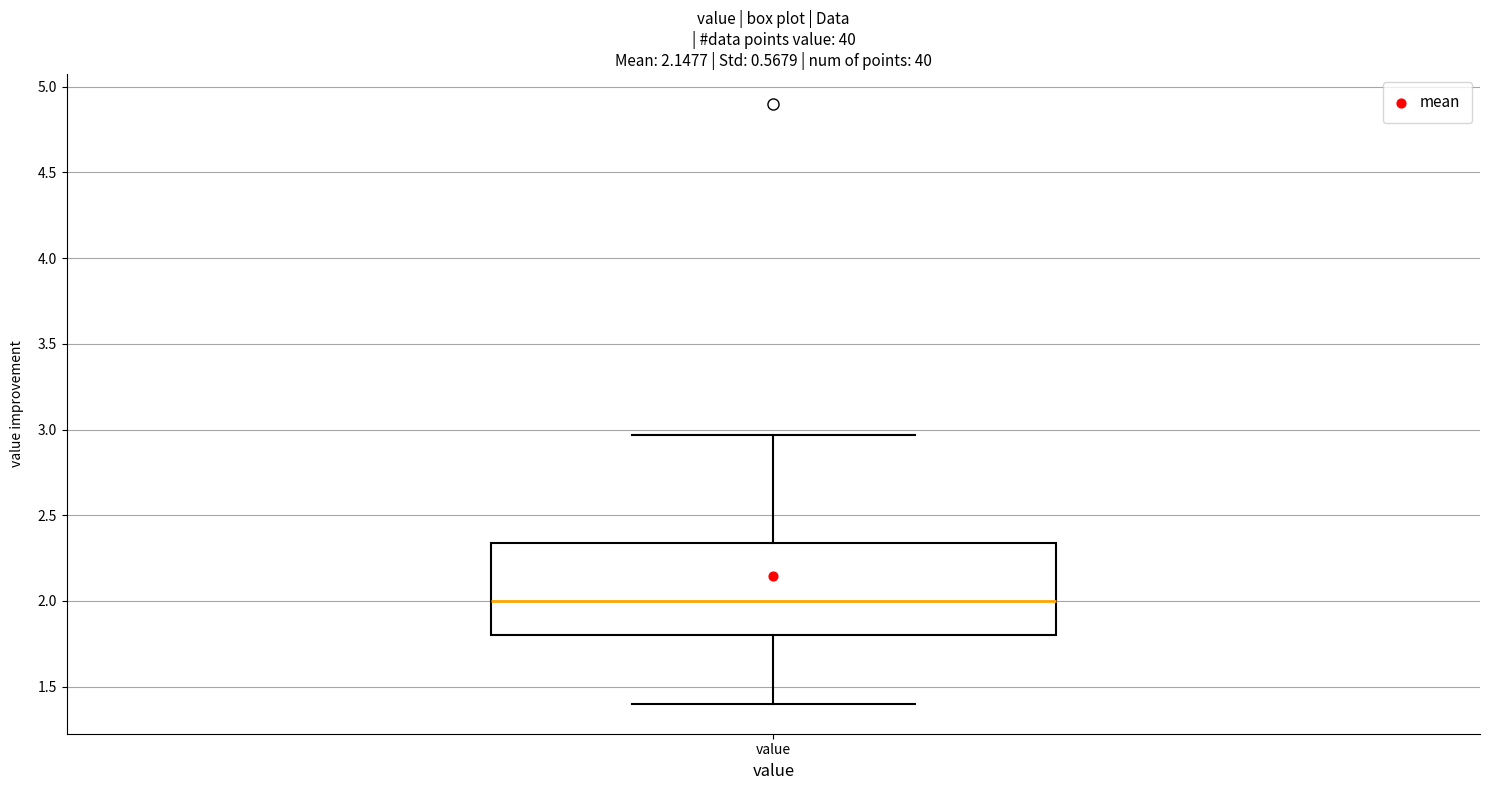

Transcribe this box plot: give where the median line is, the range the box spans, and where the two whiskers end, as read against the y-axis. The values are not printed on the chart, so give them approximately, as read against the axis.

median 2.00, box 1.80 to 2.35, whiskers 1.40 to 2.95